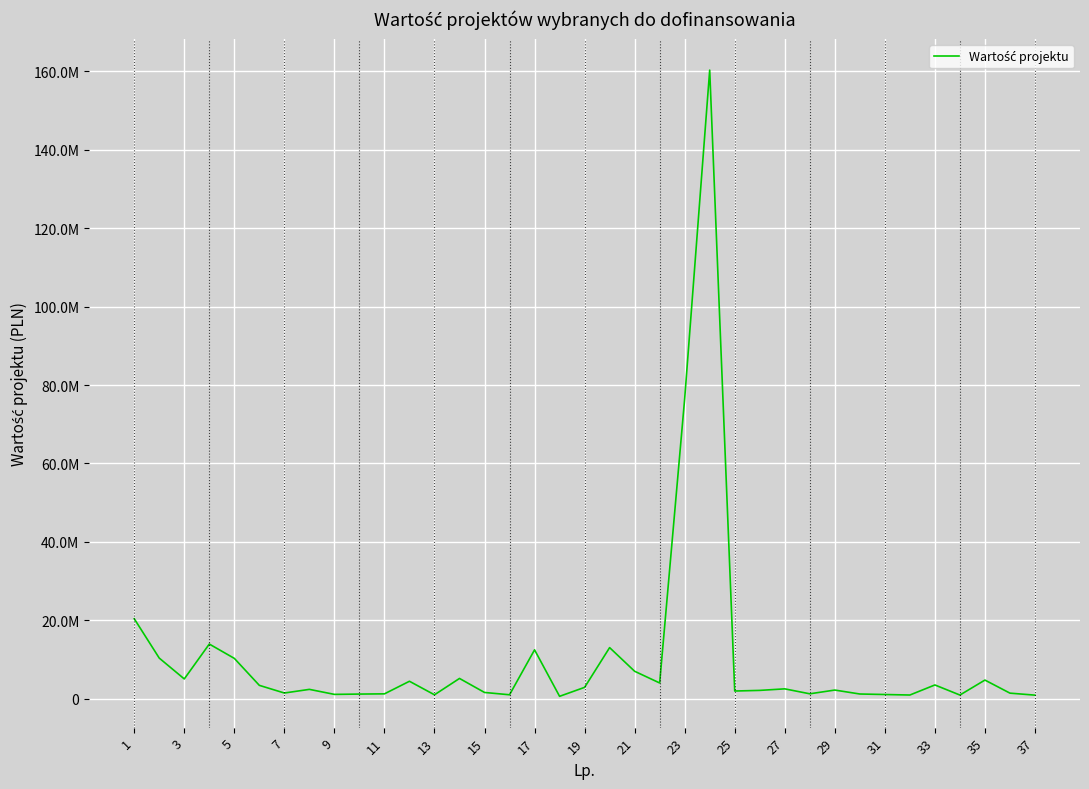

Does the chart display data point markers on the line(s)?

No